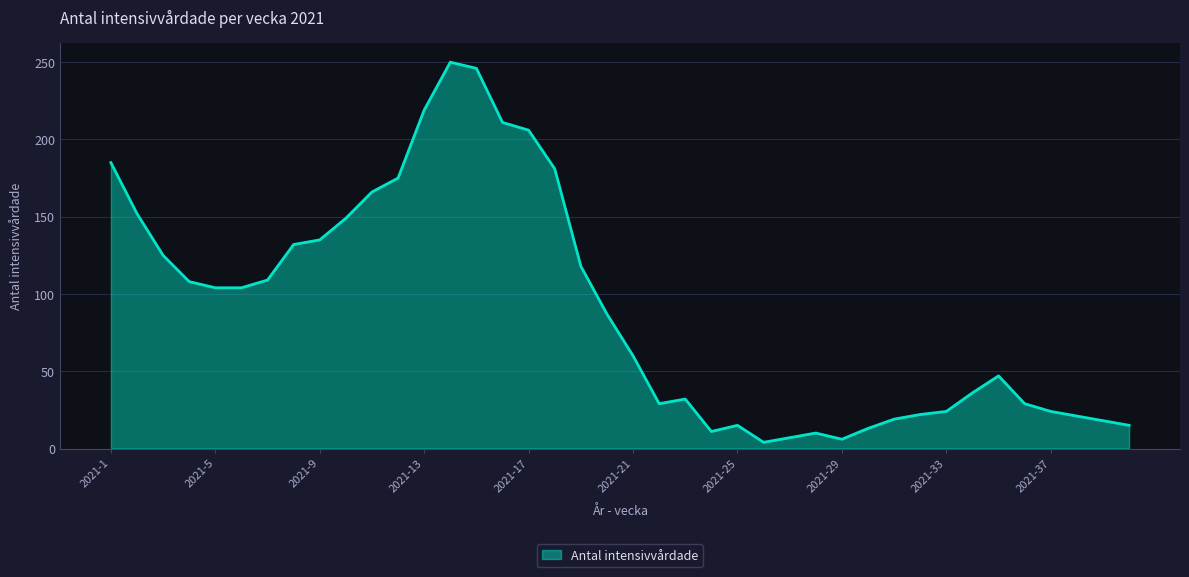

What is the maximum value shown in the chart?

250